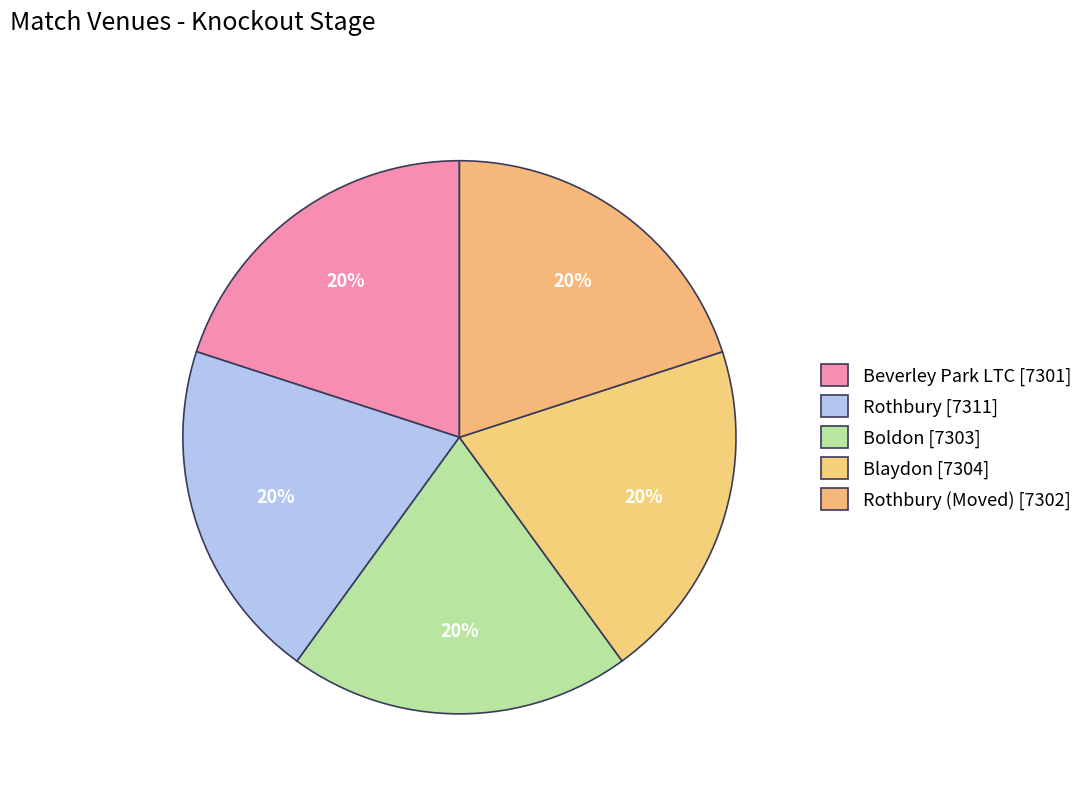

Which slice is the largest?

Rothbury